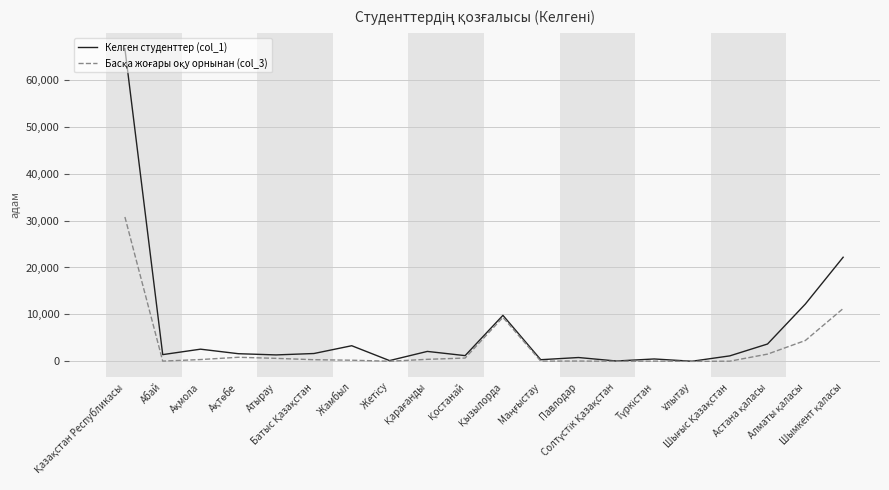

Which series has the widest spread of values?

Келген студенттер (col_1)